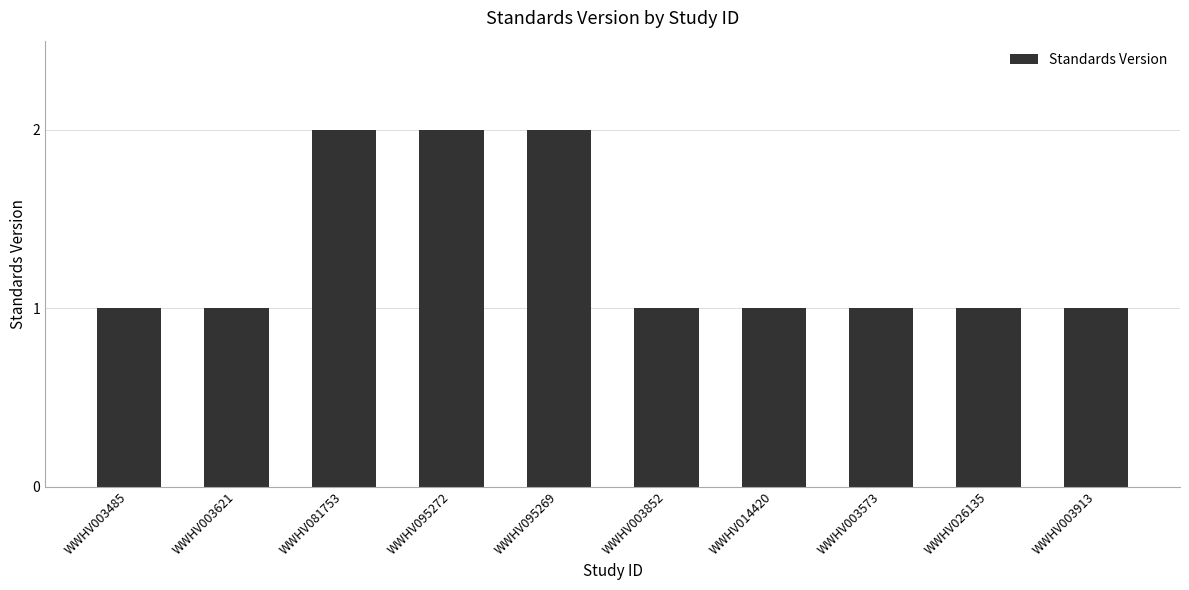

What is the label of the 8th bar from the left?

WWHV003573